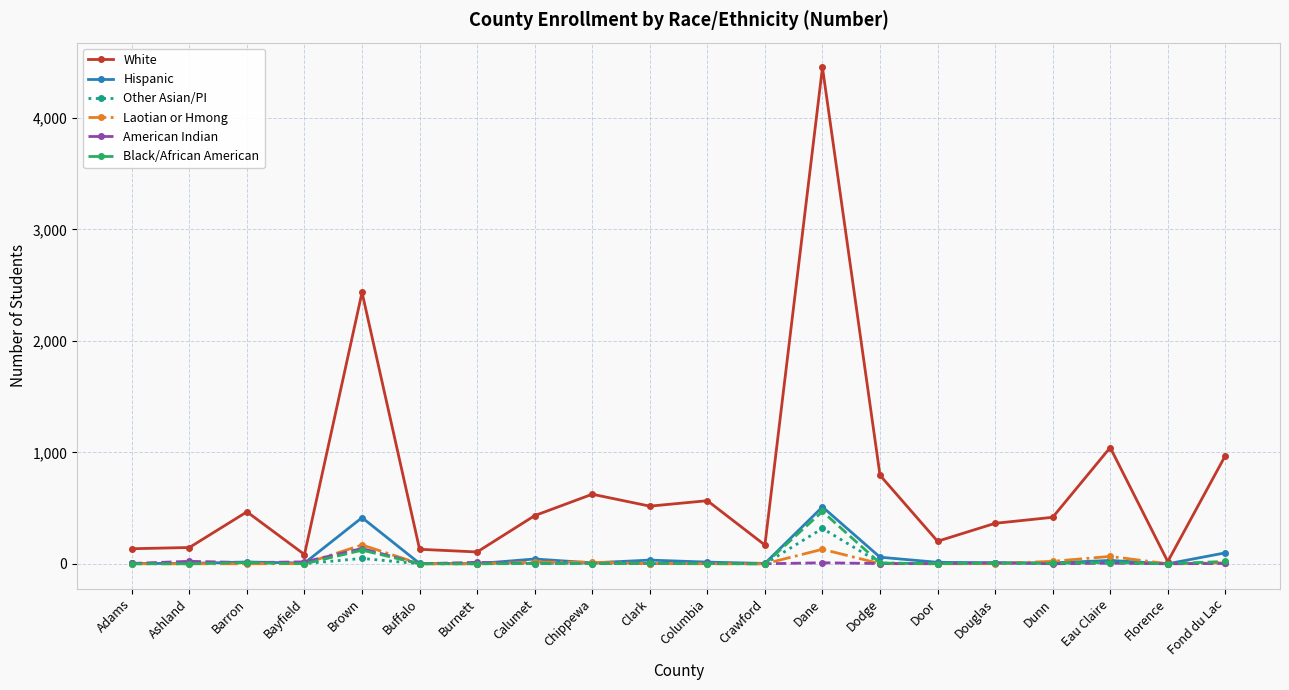

What is the spread (max minus min) of values at Ashland?

146